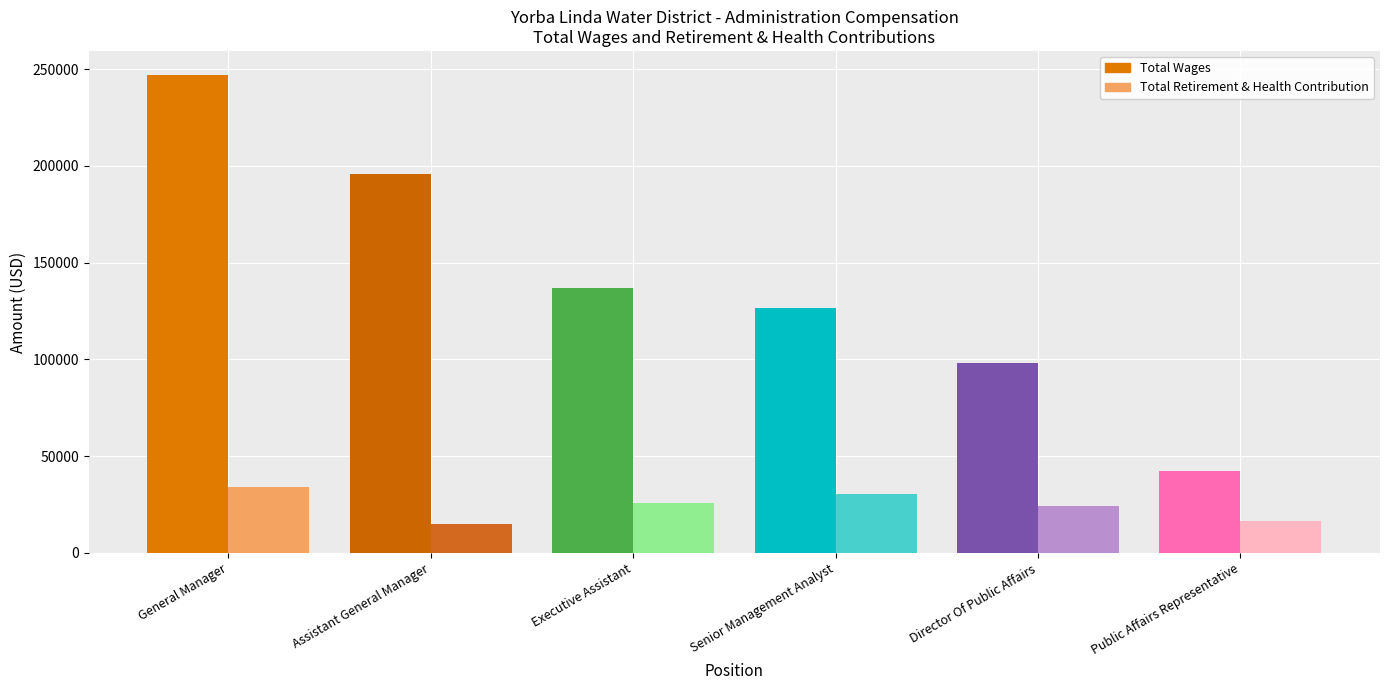

What is the sum of the Total Wages values at Executive Assistant and Senior Management Analyst?

263231